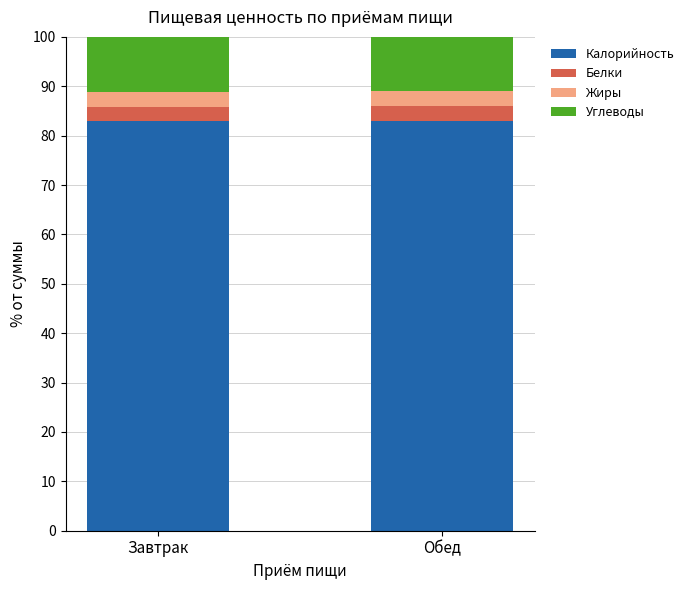

What is the highest value of the Калорийность series?

83.1